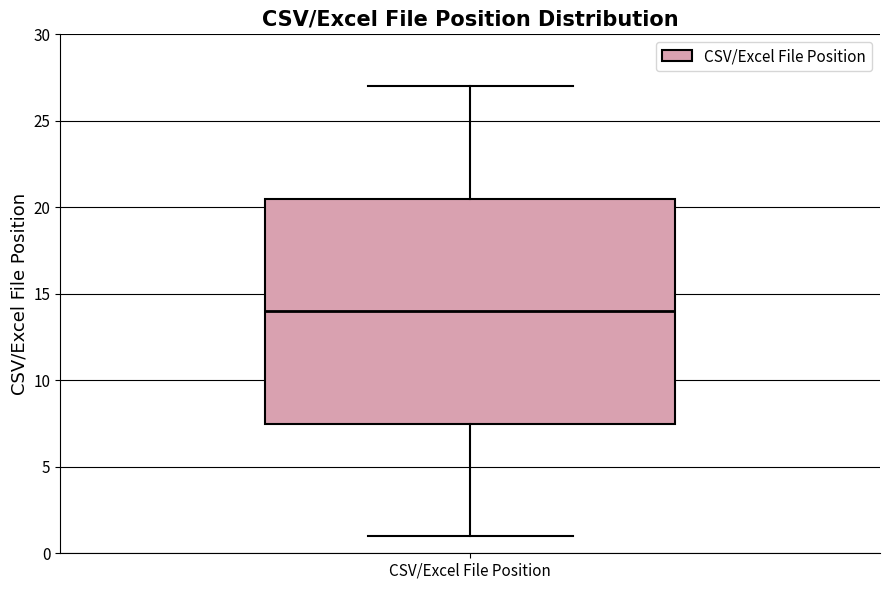

Read this box plot against the y-axis: the position of the median line, the range covered by the box, and the ends of both whiskers. The values are not printed on the chart, so give them approximately, as read against the axis.

median 14.0, box 7.5 to 20.5, whiskers 1.0 to 27.0